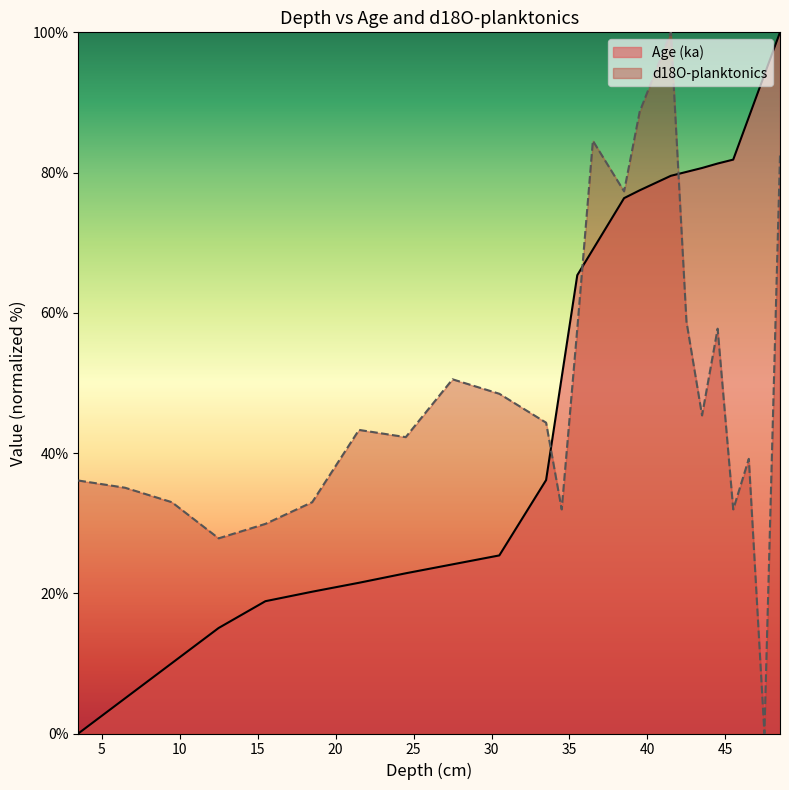

Rank the series by their maximum value, from lowest to highest.

Age (ka), d18O-planktonics